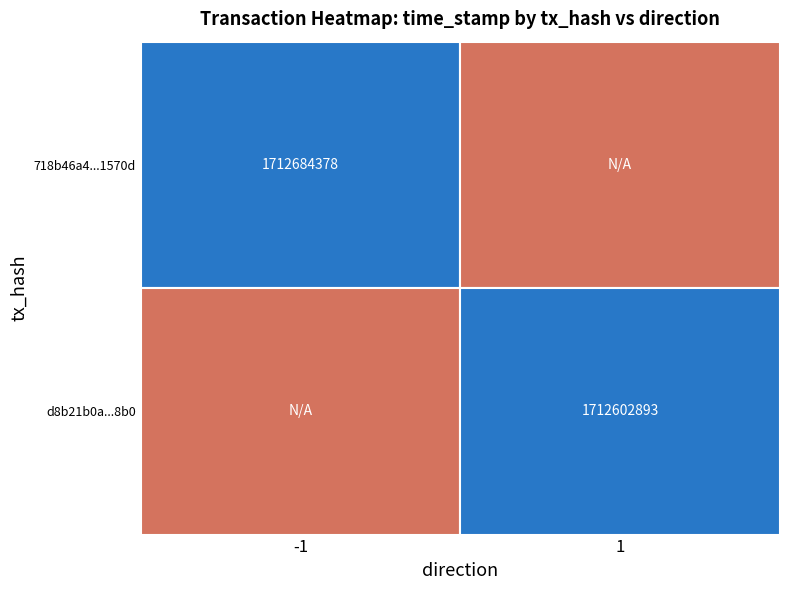

List the series in order of their overall mean, lowest first.

d8b21b0ac903158e2fdd9b6f42e65043201d8b0, 718b46a4a2025f2558f8c5e6ac83cab7eb1570d